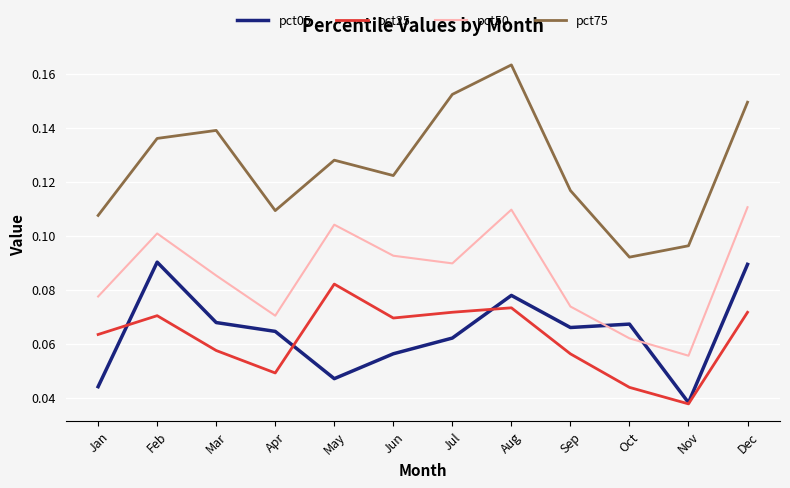

What are all the series names shown in the legend?

pct05, pct25, pct50, pct75